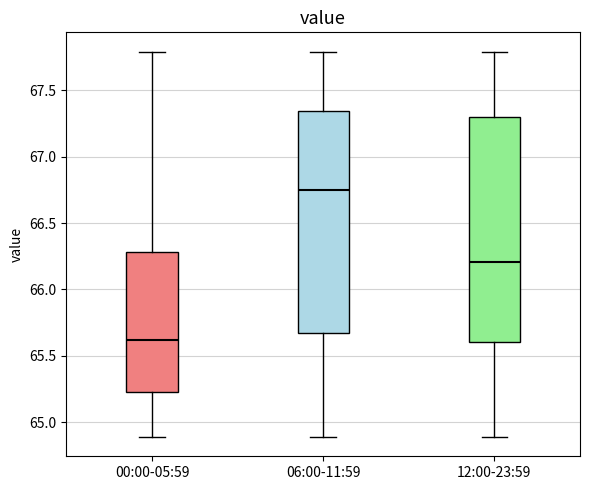

Reading left to right, transcribe this box plot: for each box, give where its median line is, the range the box spans, and where its two whiskers end, as read against the y-axis. The values are not printed on the chart, so give them approximately, as read against the axis.

00:00-05:59: median 65.60, box 65.25 to 66.30, whiskers 64.90 to 67.80
06:00-11:59: median 66.75, box 65.65 to 67.35, whiskers 64.90 to 67.80
12:00-23:59: median 66.20, box 65.60 to 67.30, whiskers 64.90 to 67.80